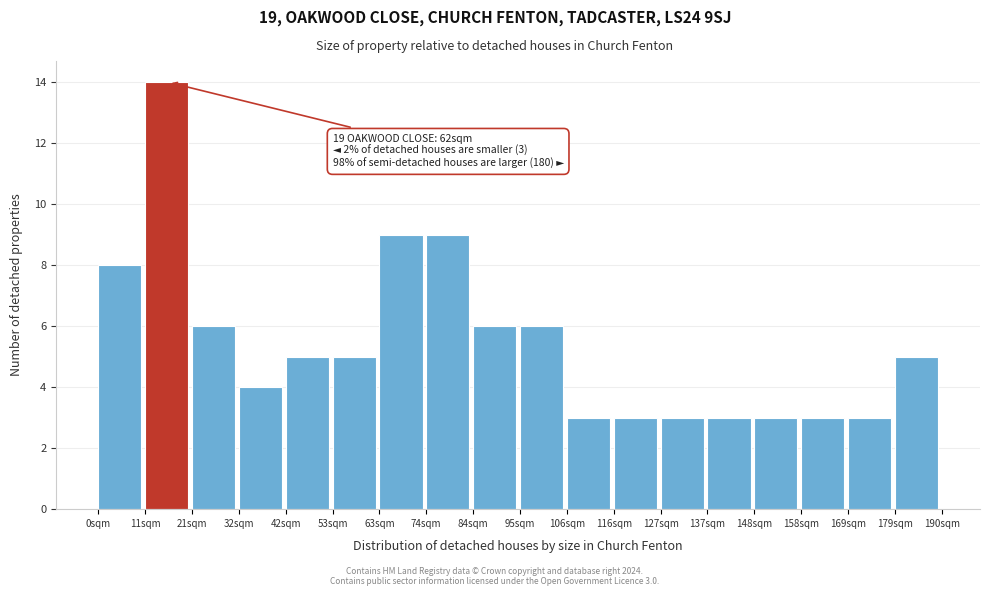

Reading left to right, list all the values displayed in this chart.

0sqm=8	11sqm=14	21sqm=6	32sqm=4	42sqm=5	53sqm=5	63sqm=9	74sqm=9	84sqm=6	95sqm=6	106sqm=3	116sqm=3	127sqm=3	137sqm=3	148sqm=3	158sqm=3	169sqm=3	179sqm=5